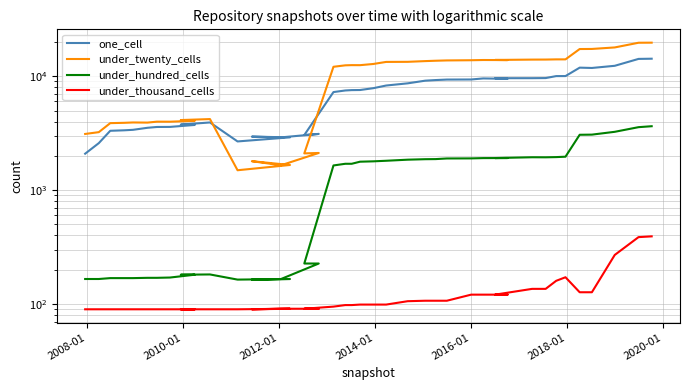

The under_twenty_cells series shows 3229 at 2008-01. True or false?

True